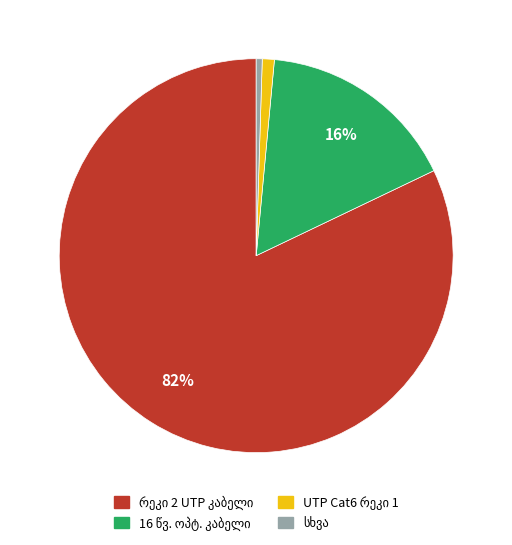

To the nearest percent, what is the average slice percentage?

25%